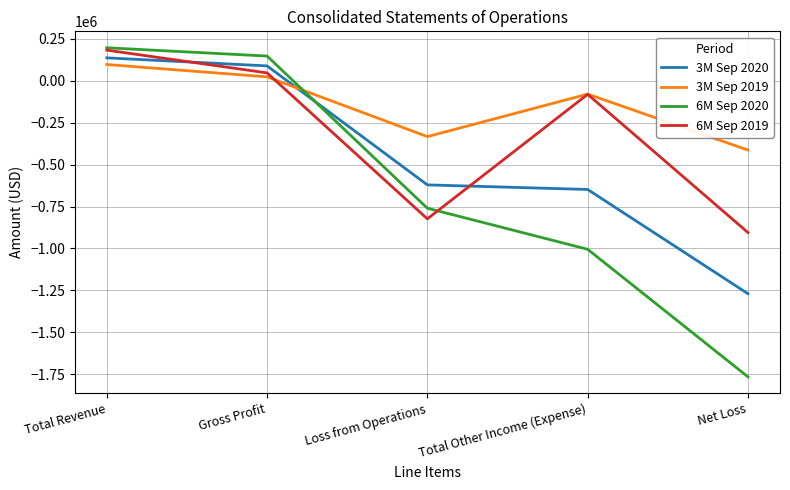

Is the value of 3M Sep 2019 at Total Other Income (Expense) greater than the value of 3M Sep 2020 at Net Loss?

Yes